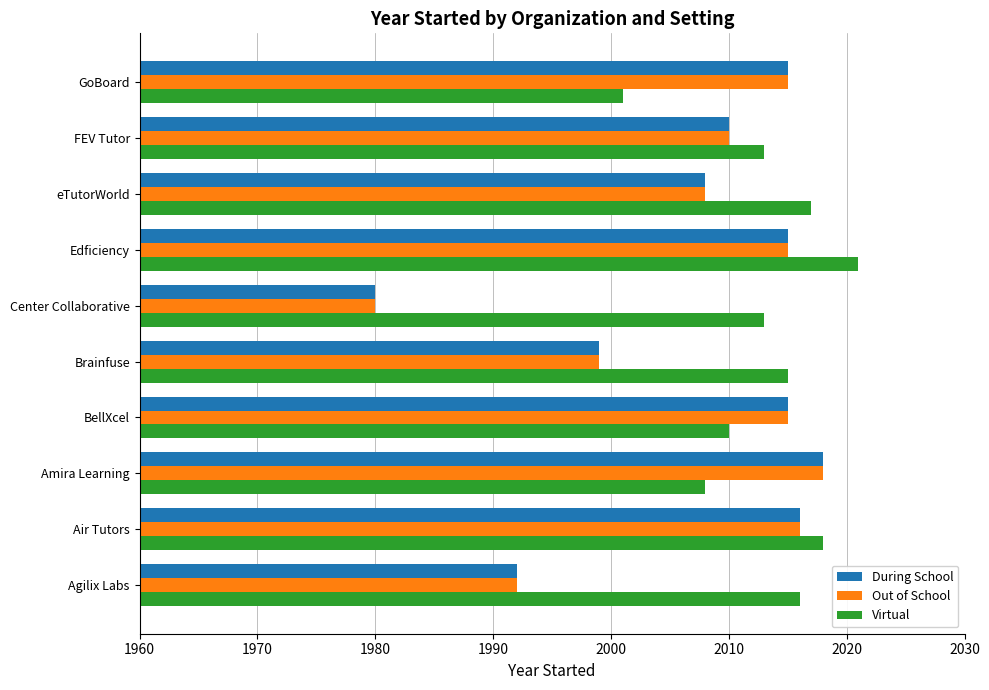

Which series has the largest total across all categories?

Virtual